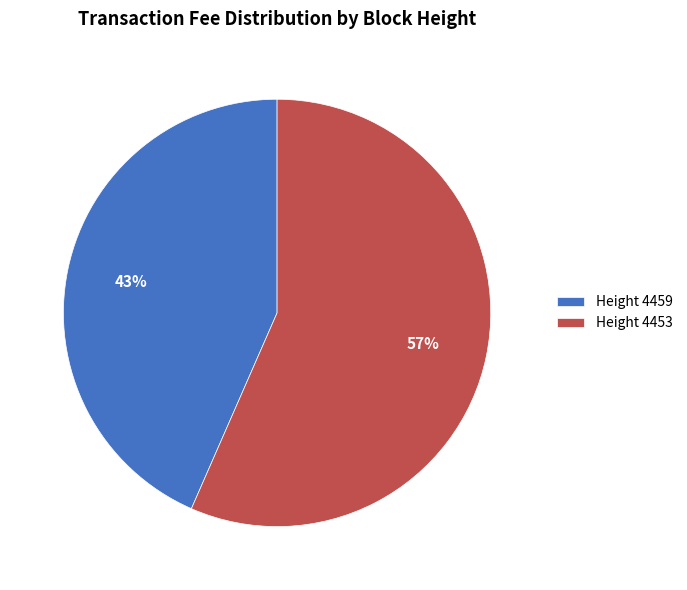

Combined, do Height 4459 and Height 4453 account for over 50%?

Yes